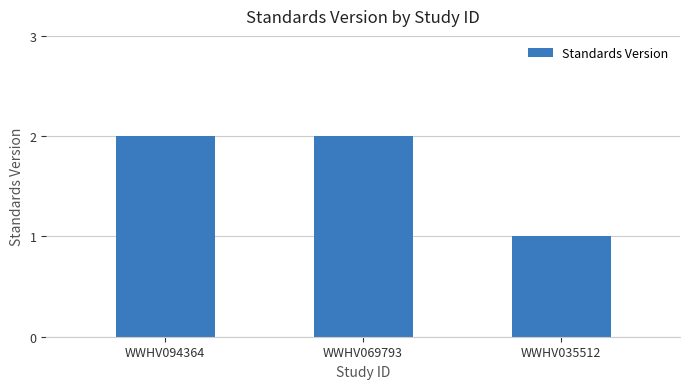

Reading left to right, what are all the values shown in this chart?

2	2	1